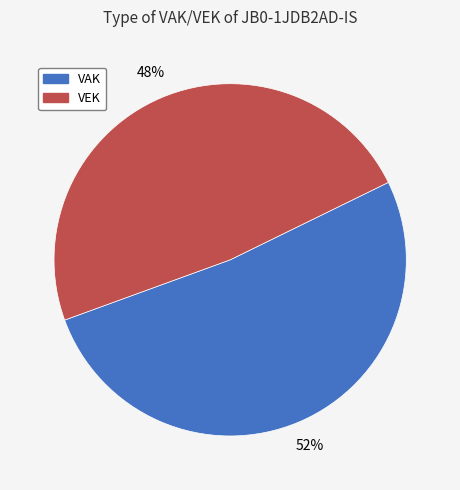

How many slices are in this pie chart?

2